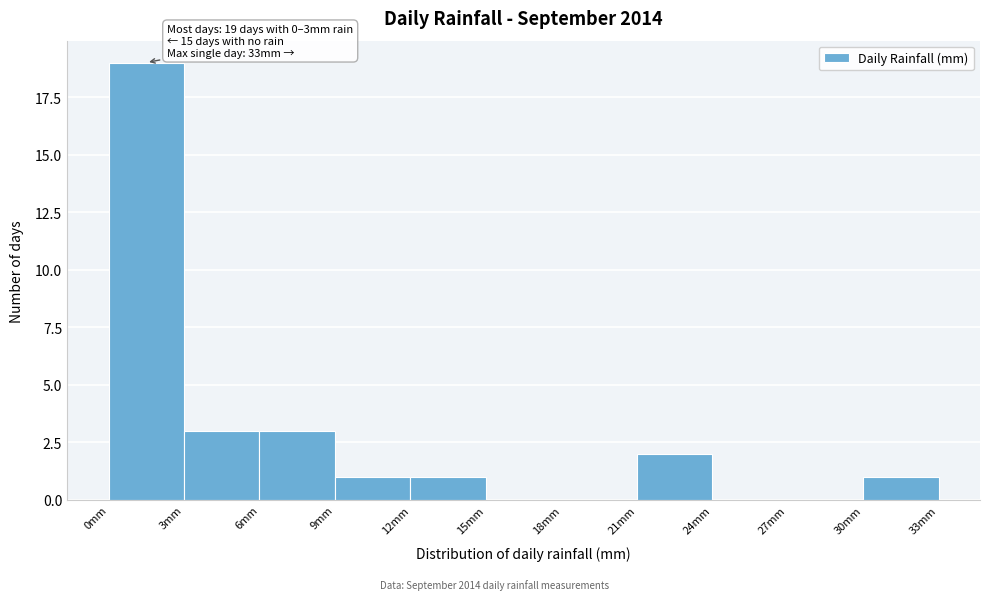

Over which range of the x-axis is the bar tallest?

0 to 3